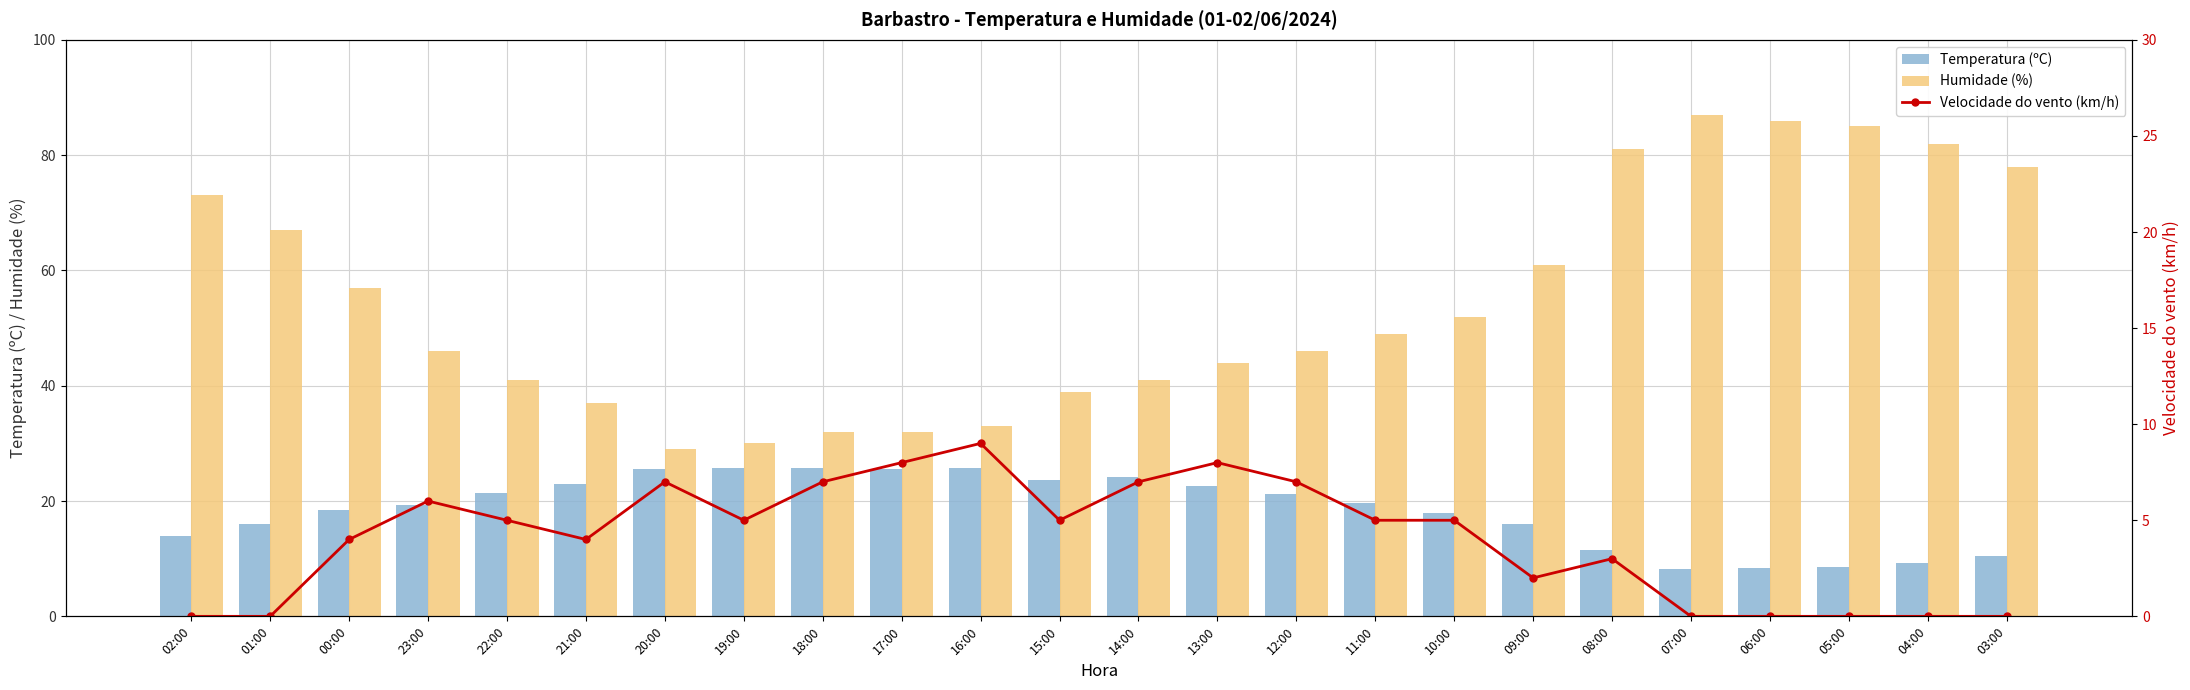

Is it true that Humidade (%) equals 49.0 at 04:00?

False